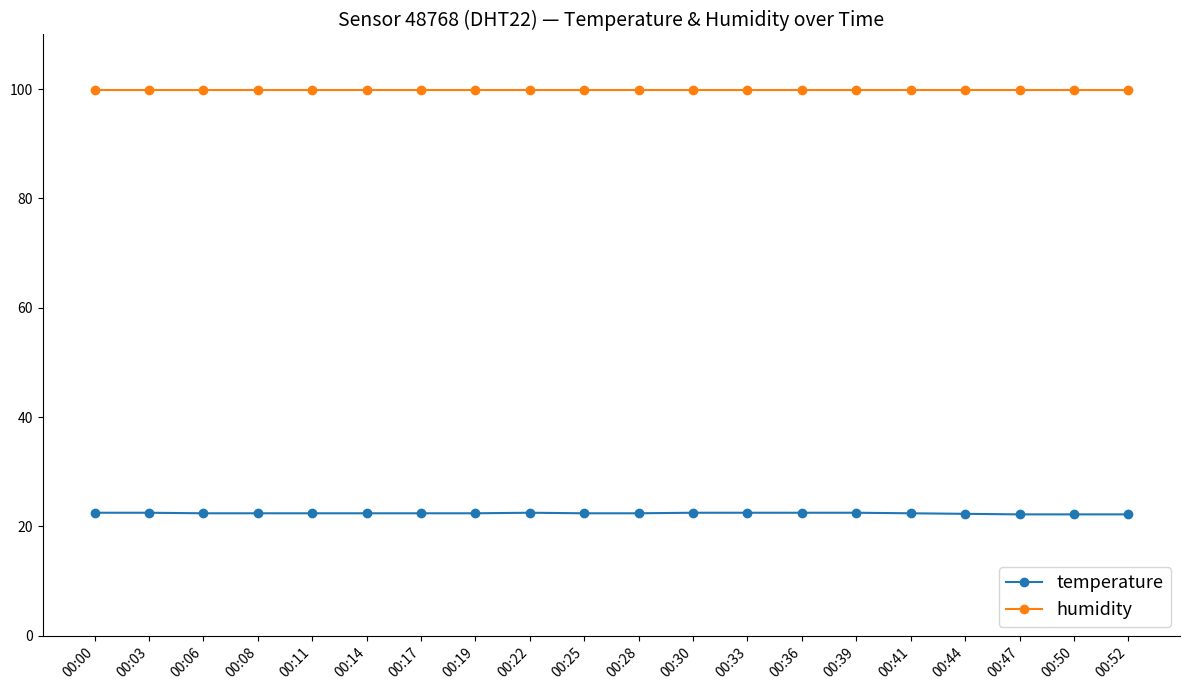

Rank the series by their average value, from lowest to highest.

temperature, humidity